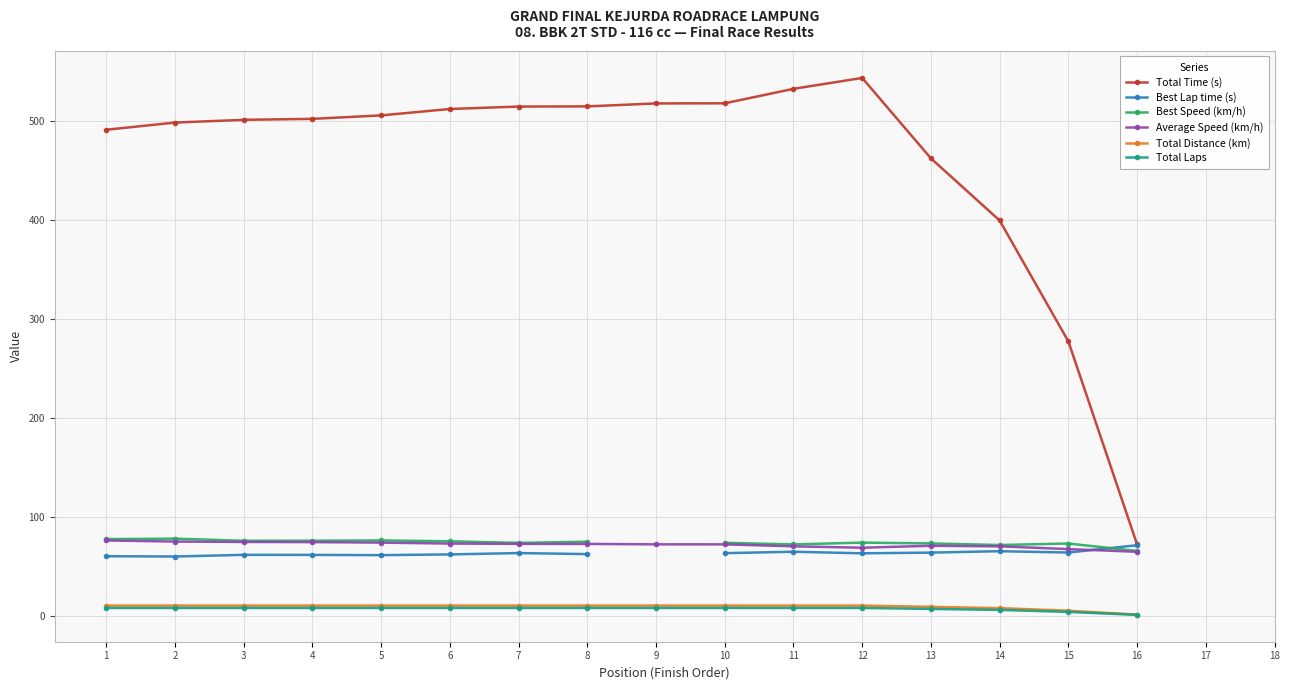

At how many categories does at least one series exceed 517?

4